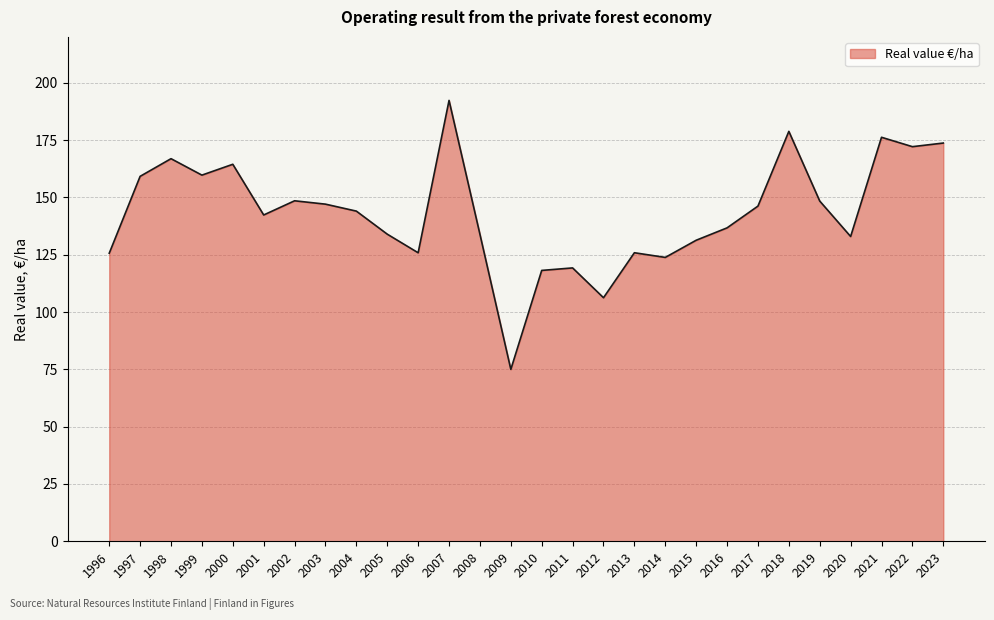

What is the difference between the maximum and minimum values?

117.3